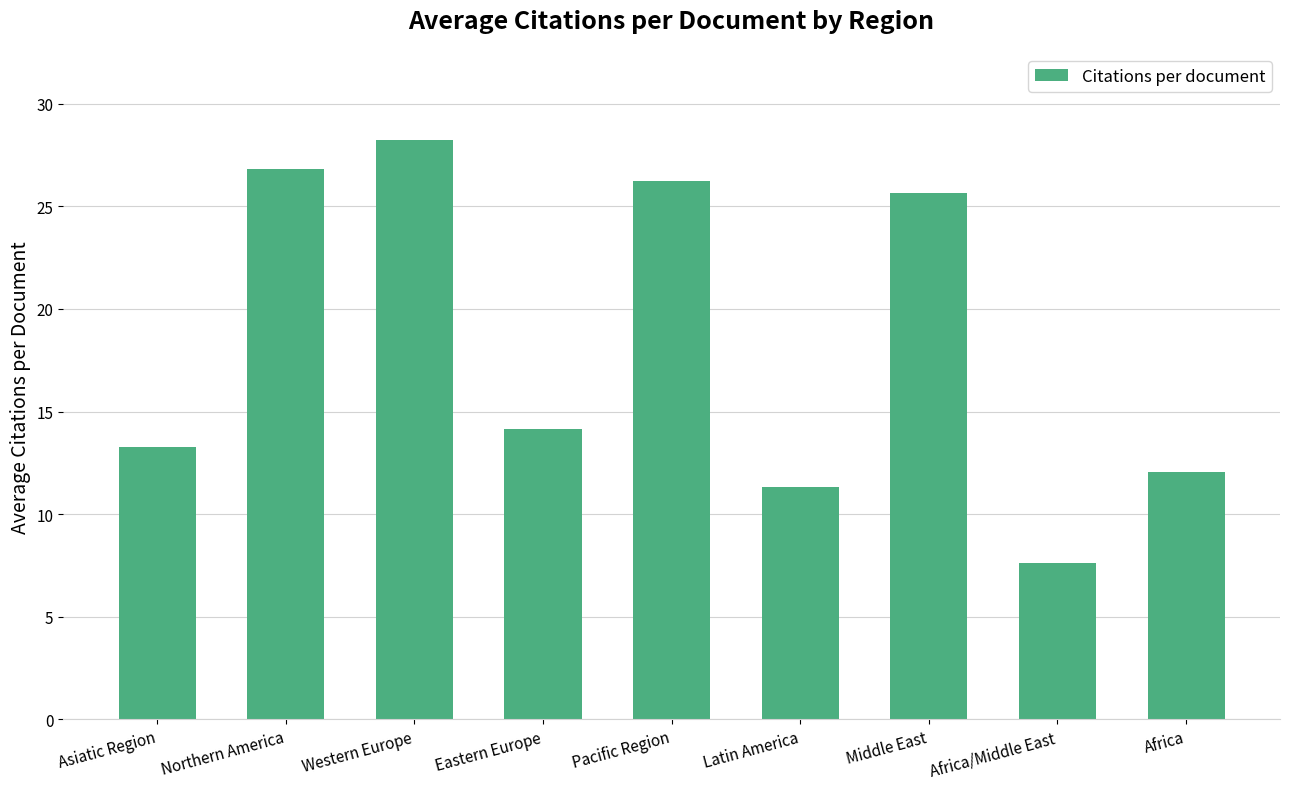

What is the sum of all values?

165.4